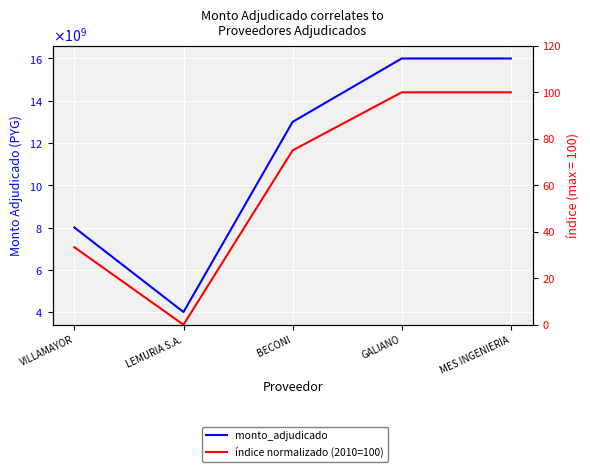

True or false: monto_adjudicado and índice normalizado (2010=100) cross at least once.

False